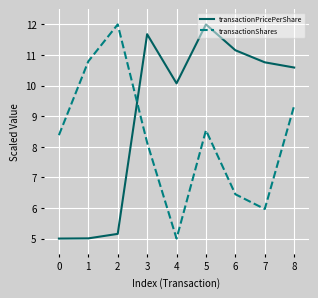

Between 0 and 6, which series saw the biggest shift?

transactionPricePerShare